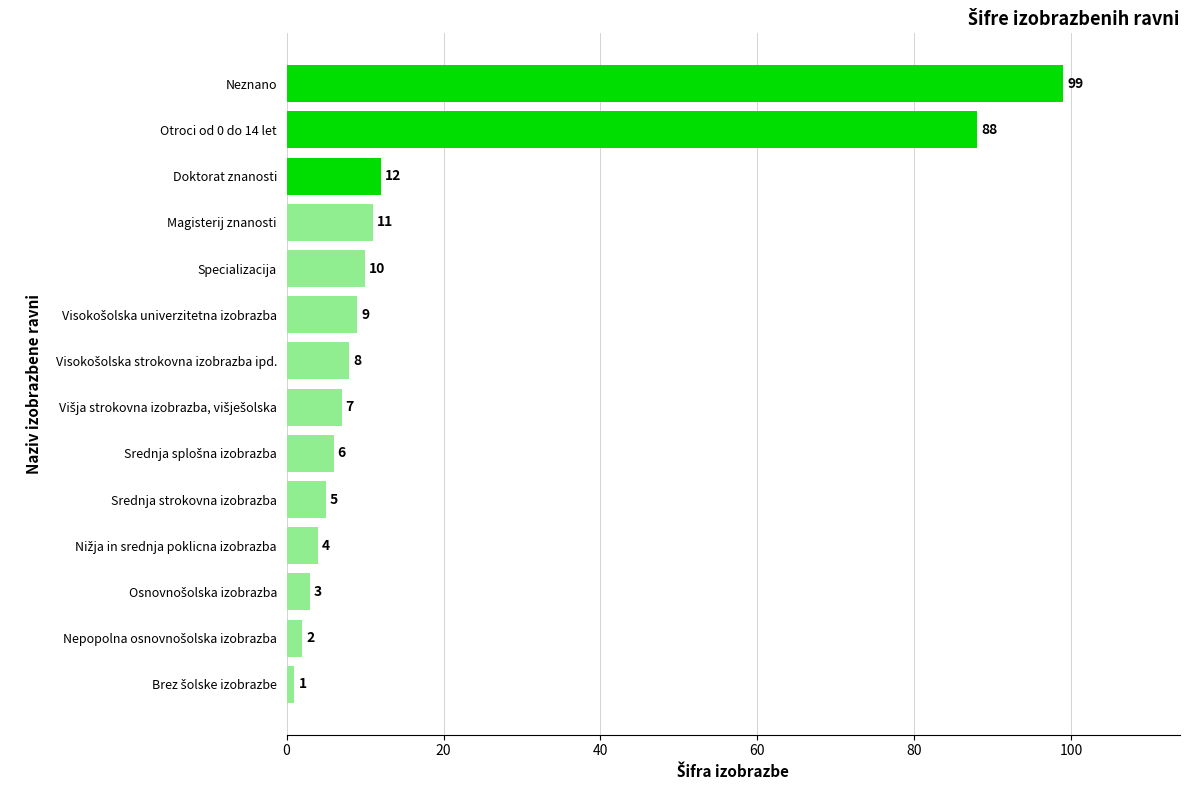

Reading bottom to top, transcribe all the data shown in this chart.

1	2	3	4	5	6	7	8	9	10	11	12	88	99